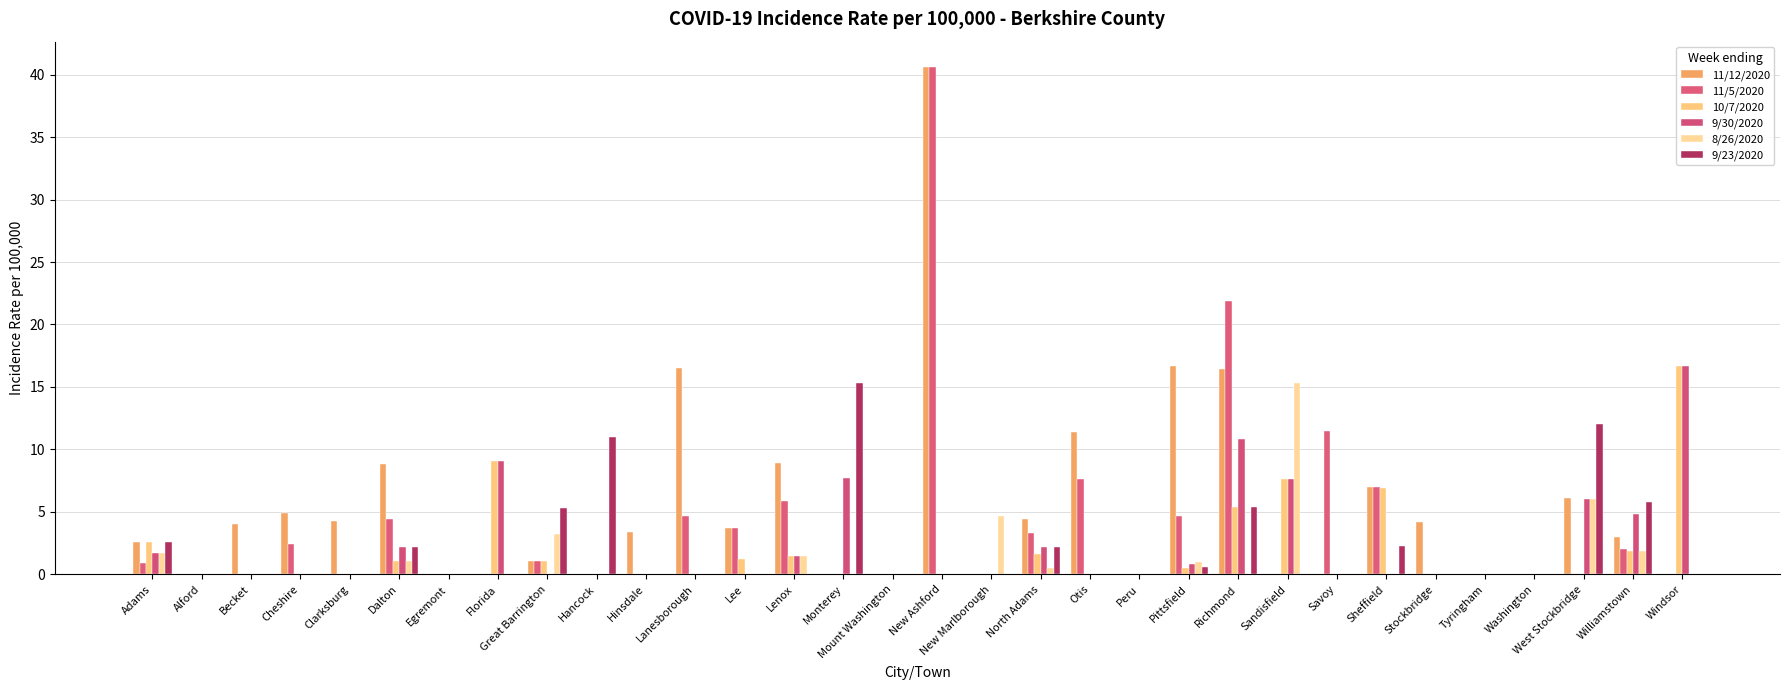

The value of 9/23/2020 at Pittsfield is 0.3. True or false?

False